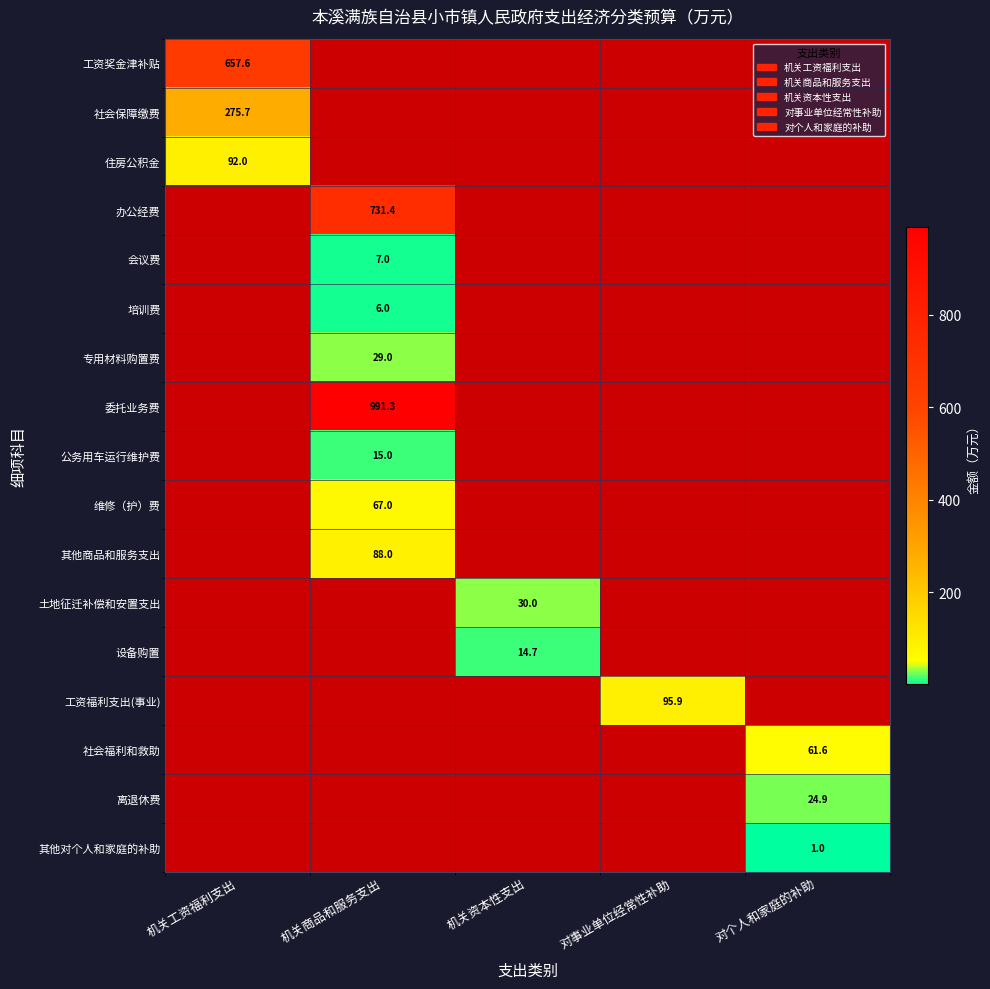

The value of 社会福利和救助 at 对个人和家庭的补助 is 41.3. True or false?

False